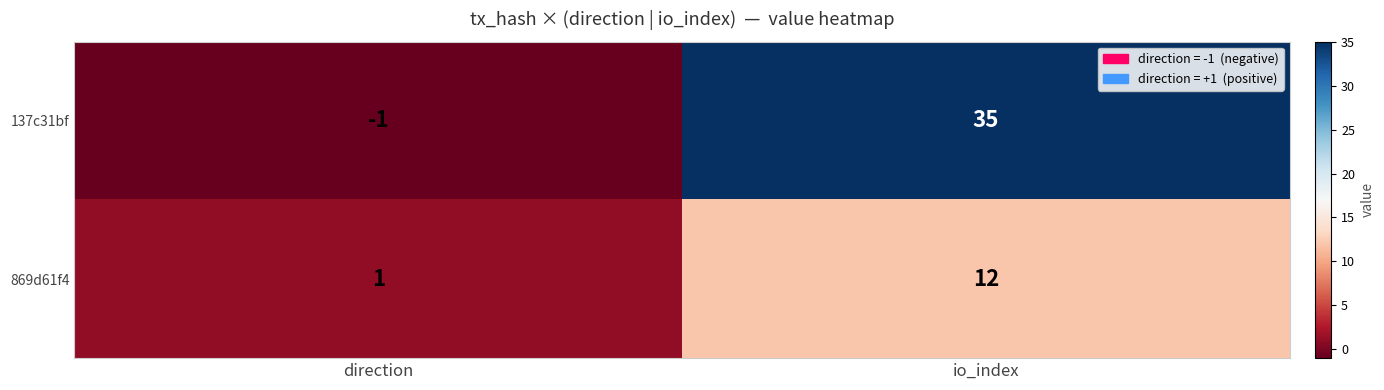

What is the average value of the 137c31bf series?

17